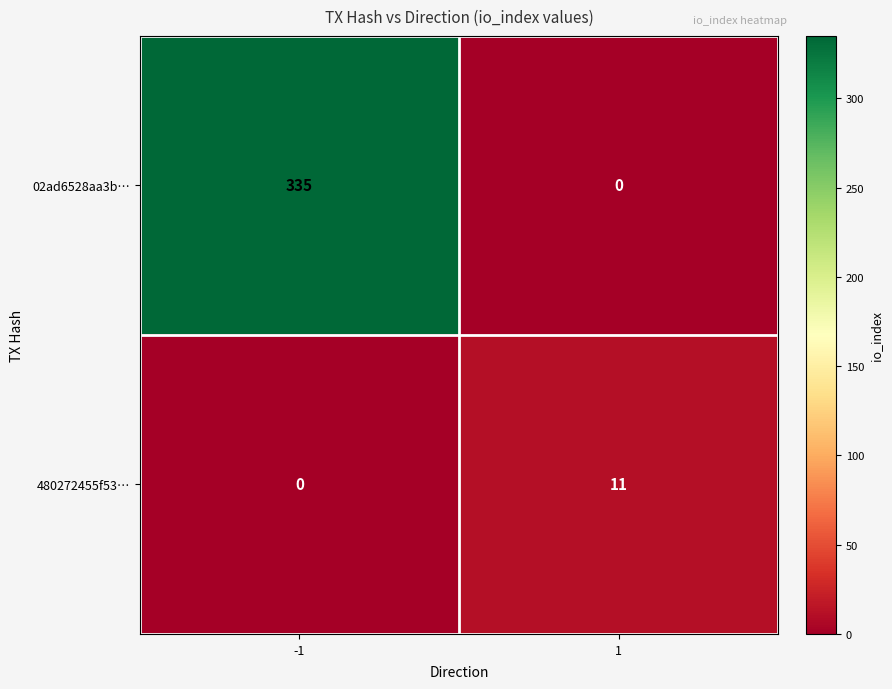

What is the total value across all series at 1?

11